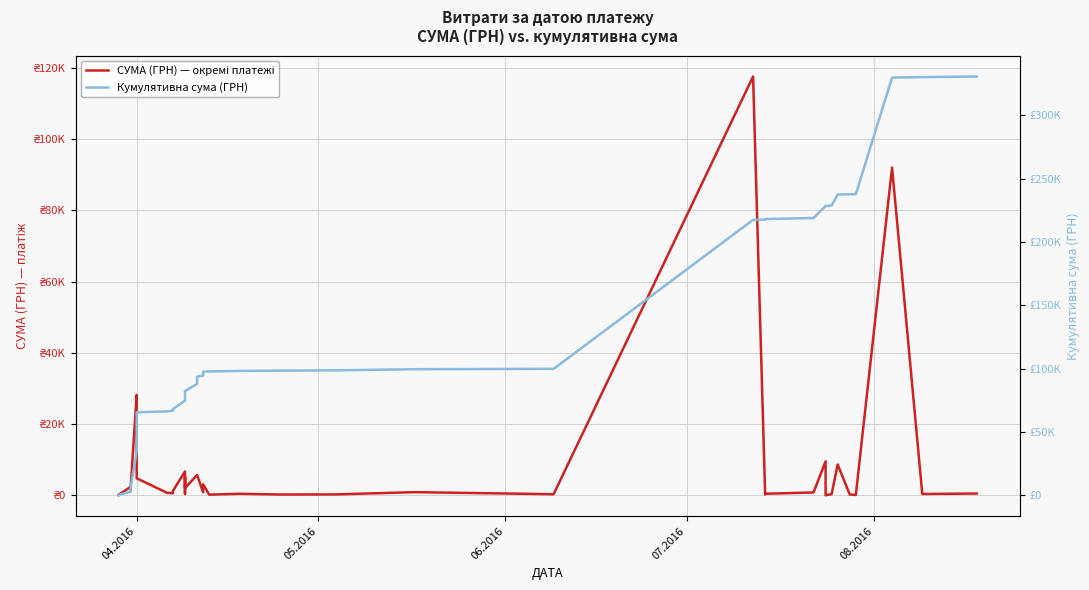

What is the sum of all СУМА (ГРН) — окремі платежі values?

330564.5